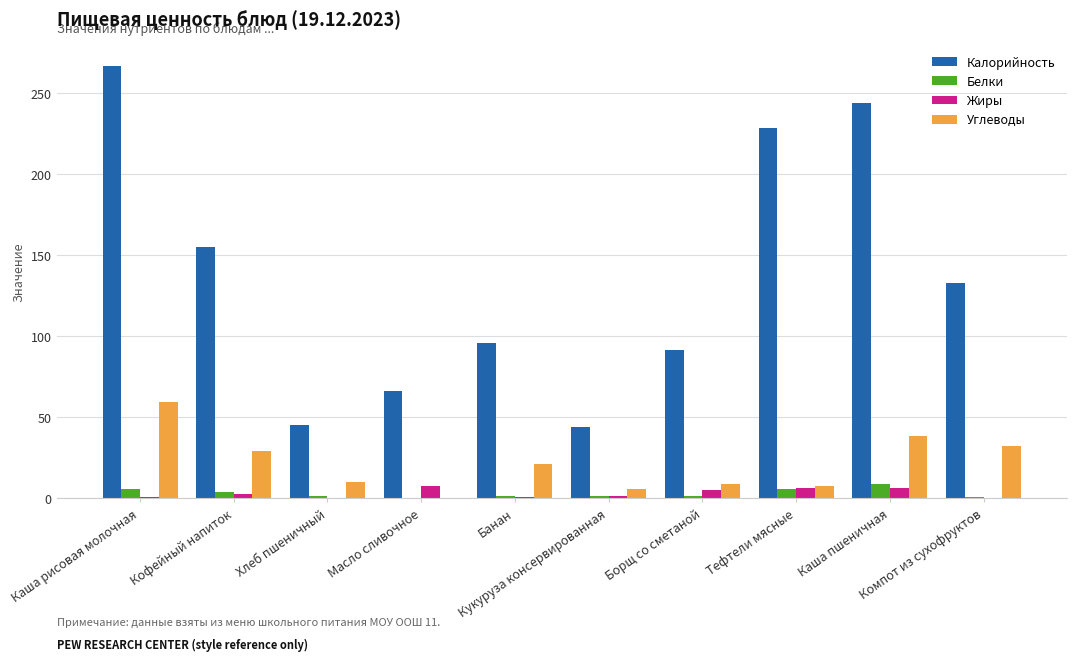

What is the sum of all Углеводы values?

212.0